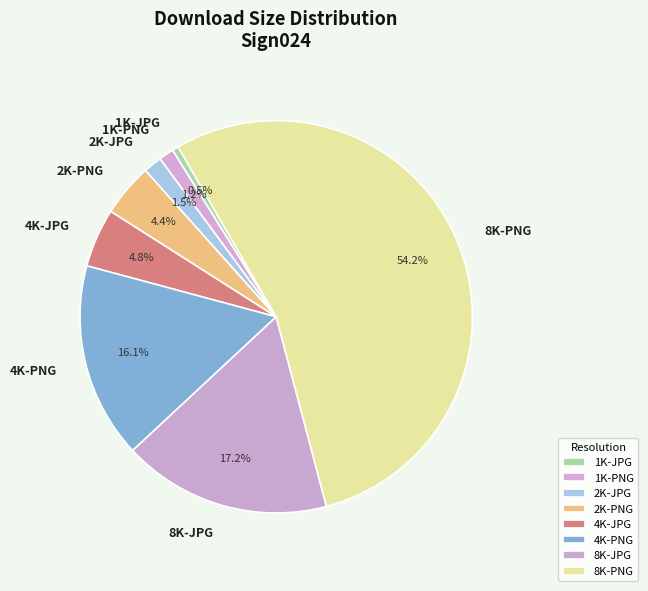

What is the majority slice?

8K-PNG